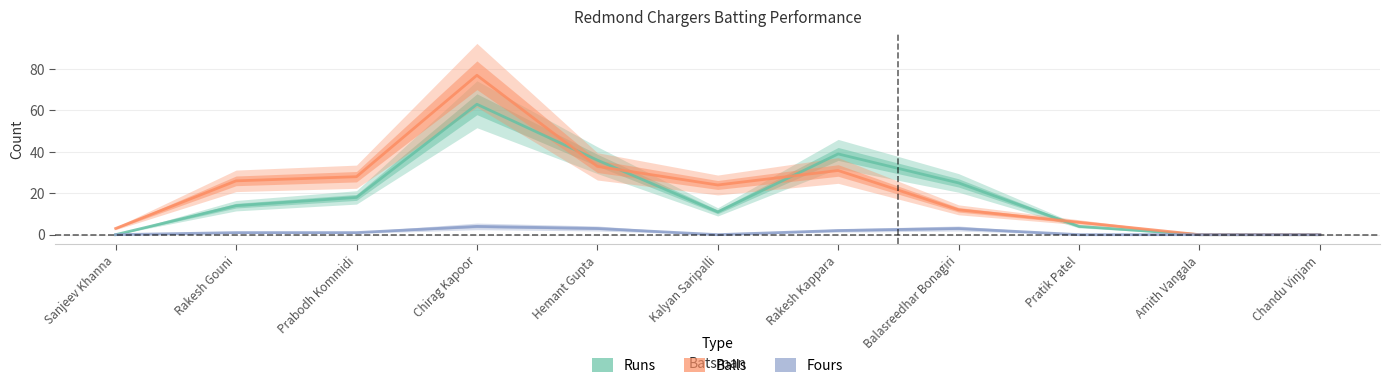

List the labels in order of Balls value, smallest first.

Amith Vangala, Chandu Vinjam, Sanjeev Khanna, Pratik Patel, Balasreedhar Bonagiri, Kalyan Saripalli, Rakesh Gouni, Prabodh Kommidi, Rakesh Kappara, Hemant Gupta, Chirag Kapoor